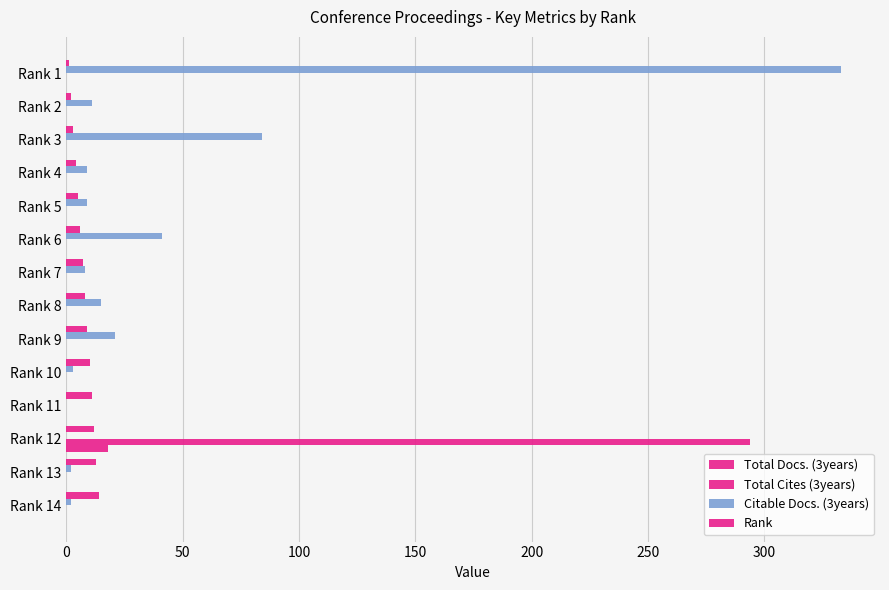

How many categories are shown in the chart?

14